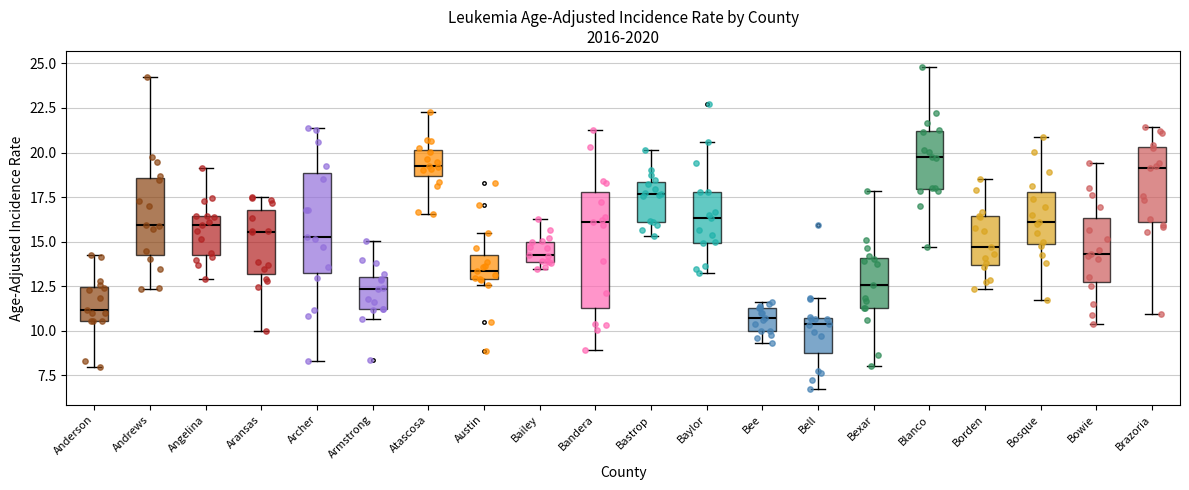

Reading left to right, read every box against the y-axis: the position of its median line, the range the box covers, and the ends of its whiskers. The values are not printed on the chart, so give them approximately, as read against the axis.

Anderson: median 11.0, box 10.5 to 12.5, whiskers 8.0 to 14.0
Andrews: median 16.0, box 14.0 to 18.5, whiskers 12.5 to 24.0
Angelina: median 16.0, box 14.0 to 16.5, whiskers 13.0 to 19.0
Aransas: median 15.5, box 13.0 to 17.0, whiskers 10.0 to 17.5
Archer: median 15.5, box 13.0 to 19.0, whiskers 8.5 to 21.5
Armstrong: median 12.5, box 11.0 to 13.0, whiskers 10.5 to 15.0
Atascosa: median 19.0, box 18.5 to 20.0, whiskers 16.5 to 22.5
Austin: median 13.5, box 13.0 to 14.0, whiskers 12.5 to 15.5
Bailey: median 14.0 (just above the box's lower edge), box 14.0 to 15.0, whiskers 13.5 to 16.0
Bandera: median 16.0, box 11.0 to 18.0, whiskers 9.0 to 21.5
Bastrop: median 17.5, box 16.0 to 18.5, whiskers 15.5 to 20.0
Baylor: median 16.5, box 15.0 to 18.0, whiskers 13.5 to 20.5
Bee: median 10.5, box 10.0 to 11.5, whiskers 9.5 to 11.5 (just above the box's upper edge)
Bell: median 10.5 (just below the box's upper edge), box 8.5 to 10.5, whiskers 6.5 to 12.0
Bexar: median 12.5, box 11.5 to 14.0, whiskers 8.0 to 18.0
Blanco: median 20.0, box 18.0 to 21.0, whiskers 14.5 to 25.0
Borden: median 14.5, box 13.5 to 16.5, whiskers 12.5 to 18.5
Bosque: median 16.0, box 15.0 to 18.0, whiskers 11.5 to 21.0
Bowie: median 14.5, box 13.0 to 16.5, whiskers 10.5 to 19.5
Brazoria: median 19.0, box 16.0 to 20.5, whiskers 11.0 to 21.5